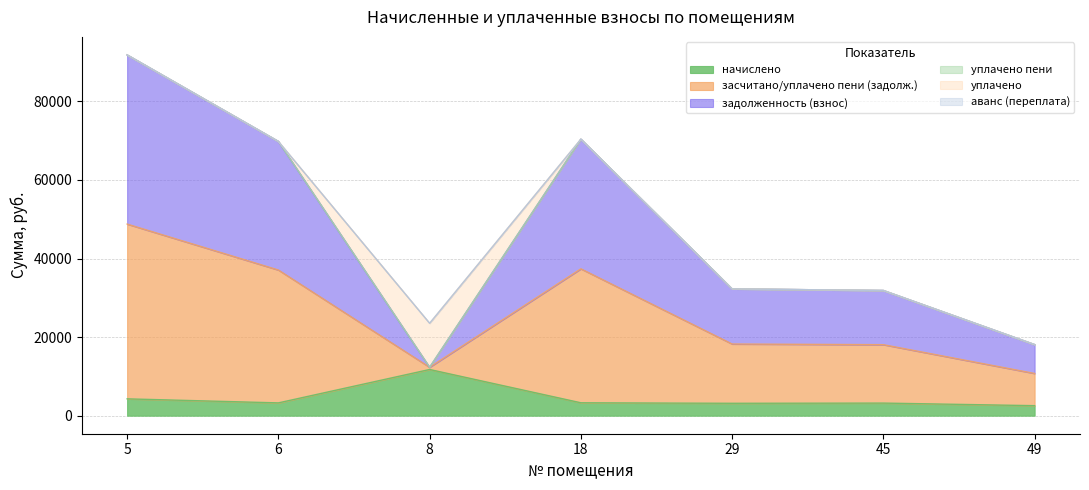

Which series has the largest total across all categories?

засчитано/уплачено пени (задолж.)